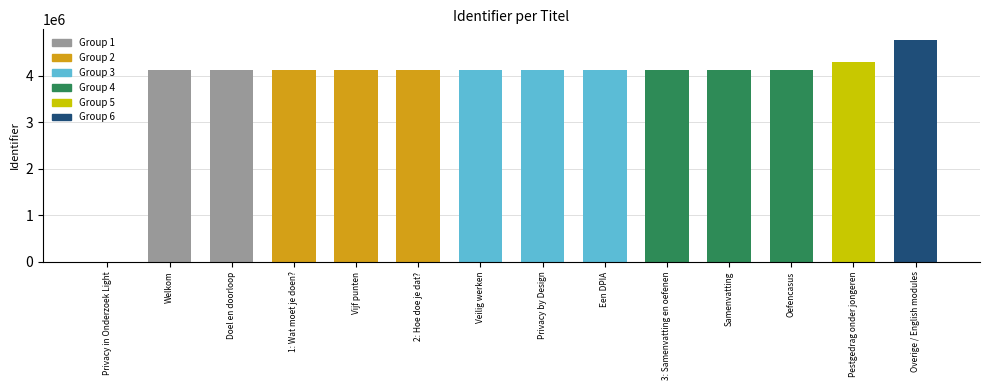

Is it true that the value at 3: Samenvatting en oefenen is 4117911?

True